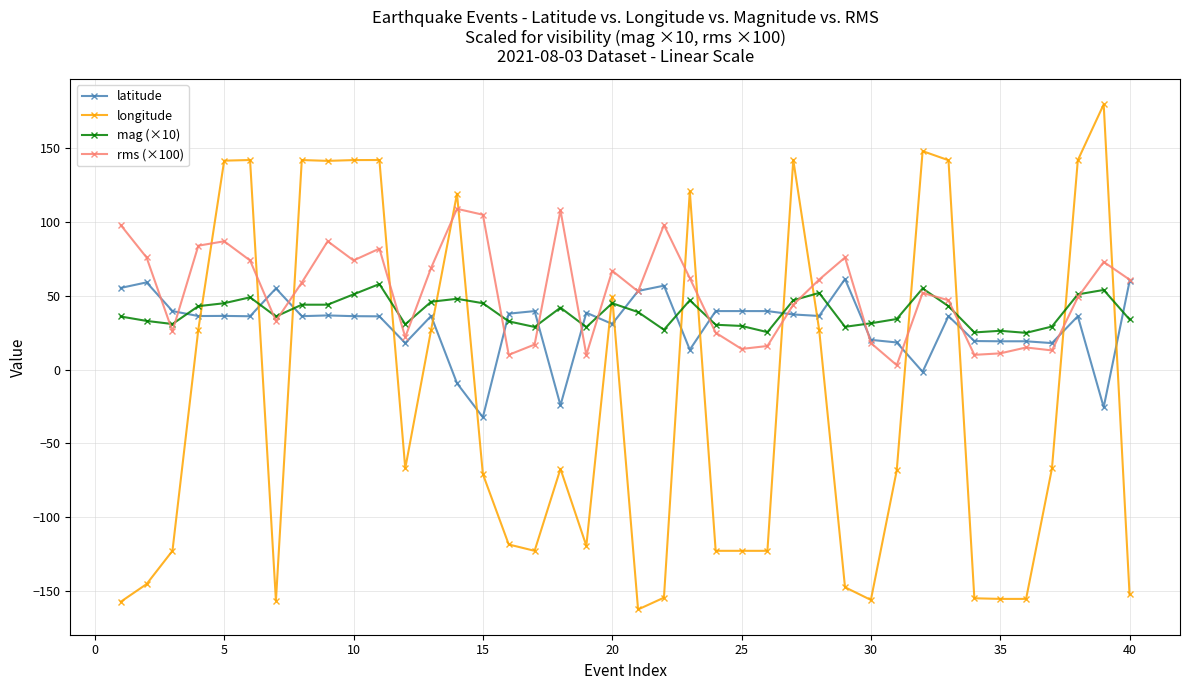

At how many categories does at least one series exceed 131?

11